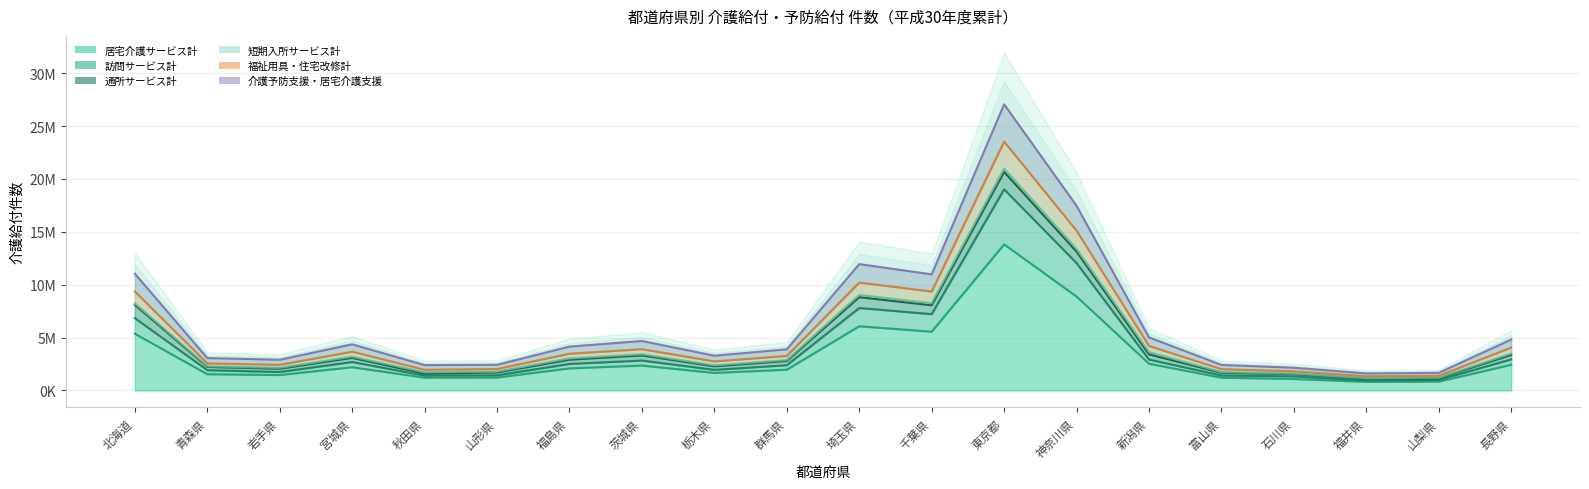

True or false: 居宅介護サービス計 and 福祉用具・住宅改修計 cross at least once.

False